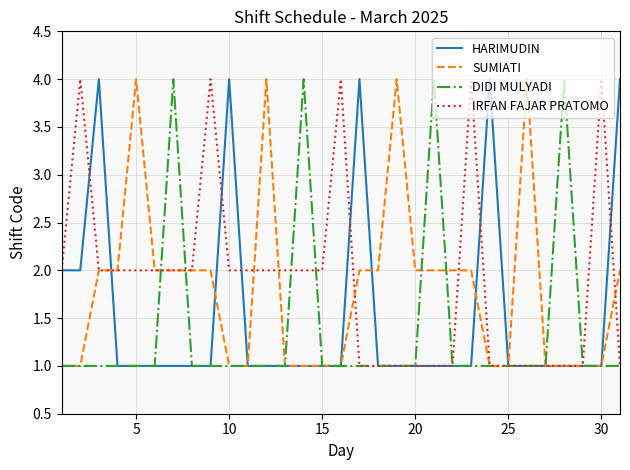

List the series in order of their overall mean, highest first.

IRFAN FAJAR PRATOMO, SUMIATI, HARIMUDIN, DIDI MULYADI